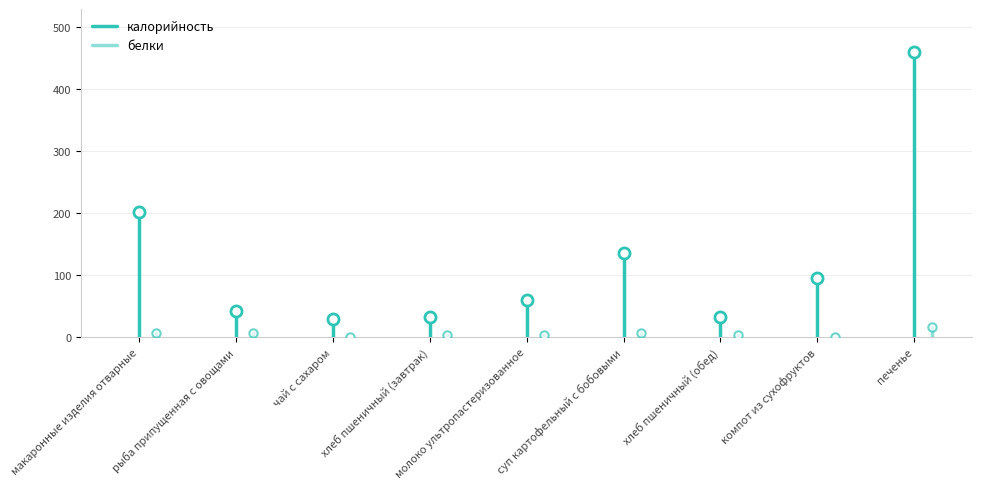

List the series in order of their overall mean, lowest first.

белки, калорийность